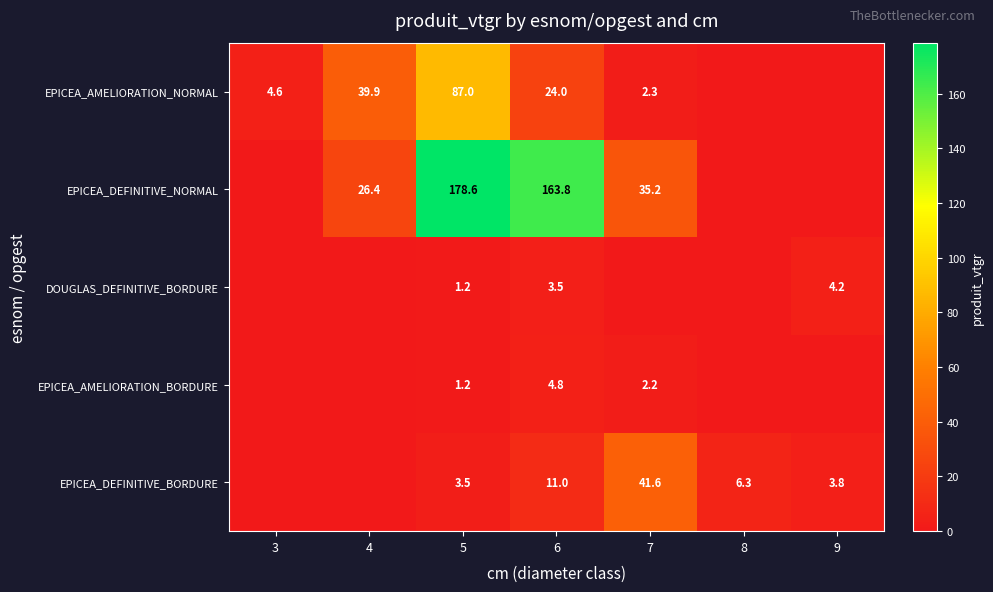

What is the sum of the EPICEA_DEFINITIVE_NORMAL values at 7 and 5?

213.8